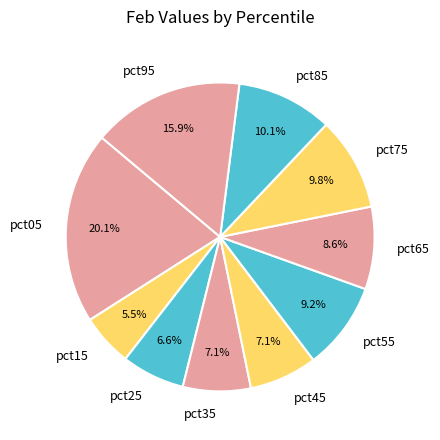

Do pct75 and pct05 together represent more than half of the pie?

No